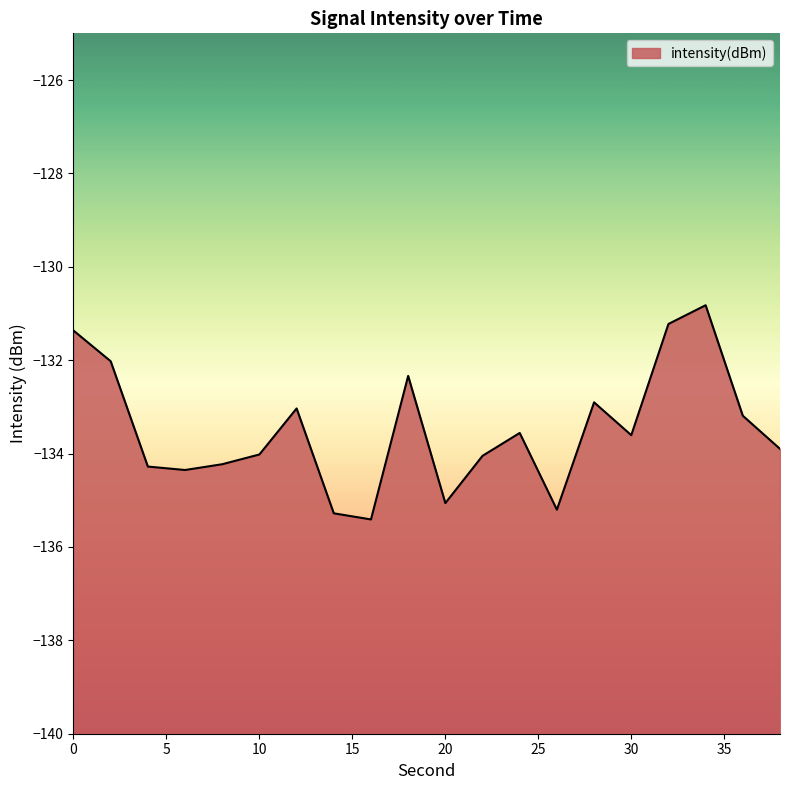

List the labels in order of value, smallest first.

16, 14, 26, 20, 6, 4, 8, 22, 10, 38, 30, 24, 36, 12, 28, 18, 2, 0, 32, 34